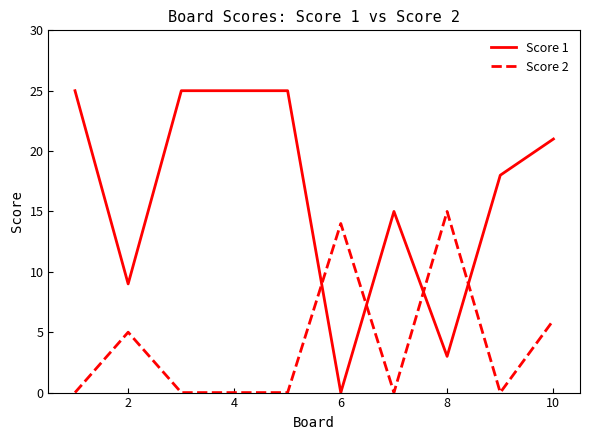

What is the sum of all Score 2 values?

40